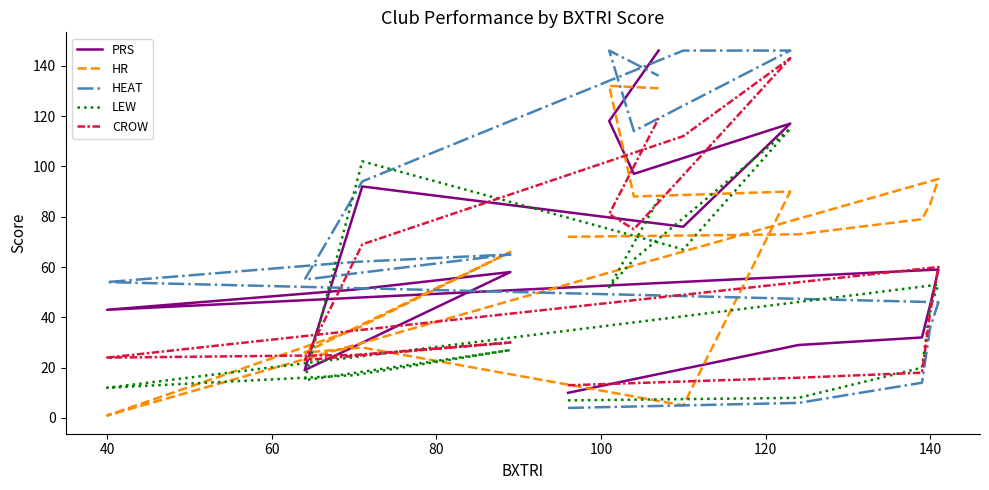

Is this an area chart (filled region under the line)?

No